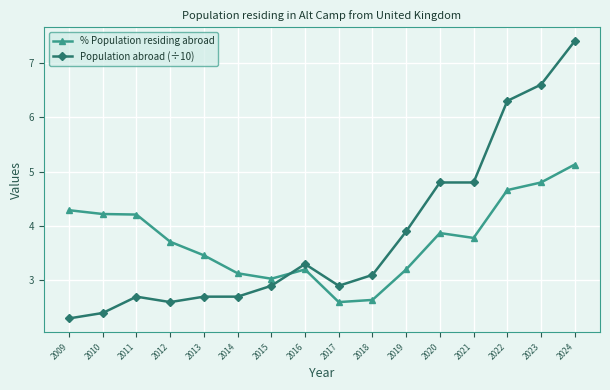

Reading left to right, extract all data points from this chart.

% Population residing abroad: 4.3	4.2	4.2	3.7	3.5	3.1	3.0	3.2	2.6	2.6	3.2	3.9	3.8	4.7	4.8	5.1
Population abroad (÷10): 2.3	2.4	2.7	2.6	2.7	2.7	2.9	3.3	2.9	3.1	3.9	4.8	4.8	6.3	6.6	7.4